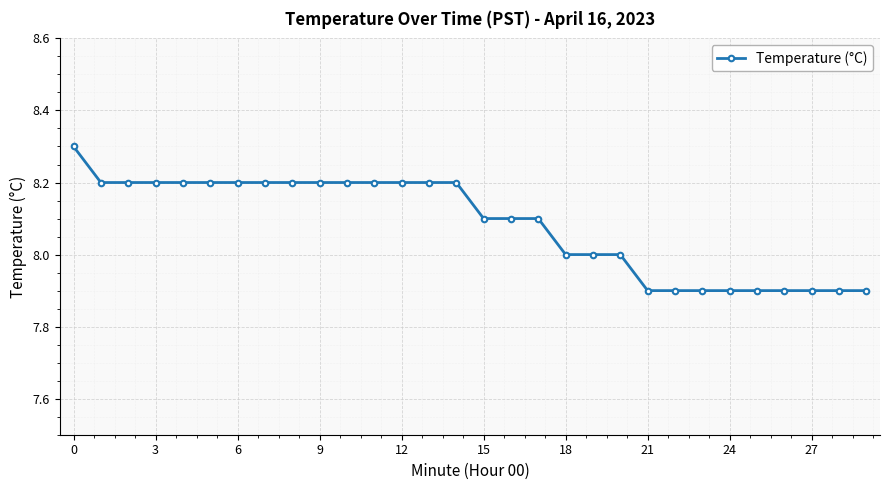

Reading left to right, list all the values displayed in this chart.

8.3	8.2	8.2	8.2	8.2	8.2	8.2	8.2	8.2	8.2	8.2	8.2	8.2	8.2	8.2	8.1	8.1	8.1	8.0	8.0	8.0	7.9	7.9	7.9	7.9	7.9	7.9	7.9	7.9	7.9